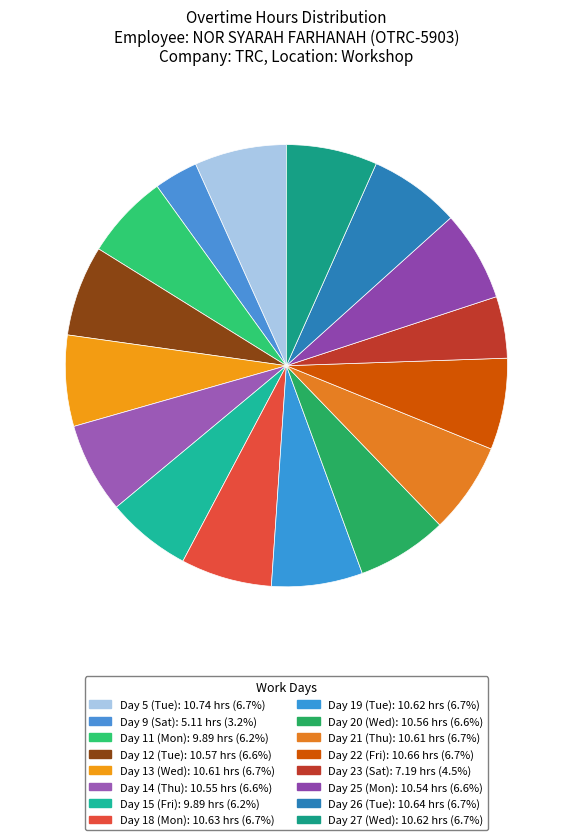

How many segments does this pie chart have?

16